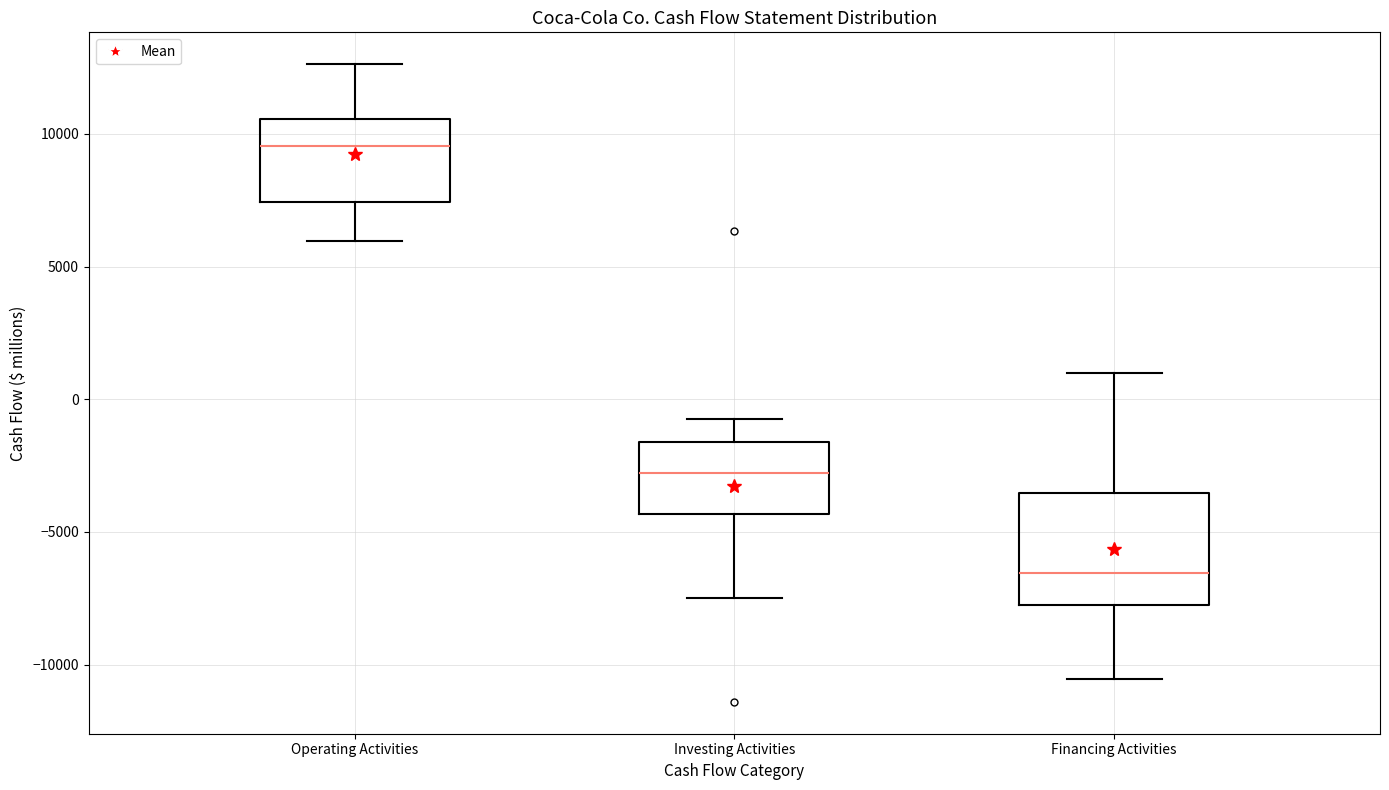

Where does the lower whisker of the box for Operating Activities end on the y-axis? The values are not printed on the chart, so give them approximately, as read against the axis.

6000